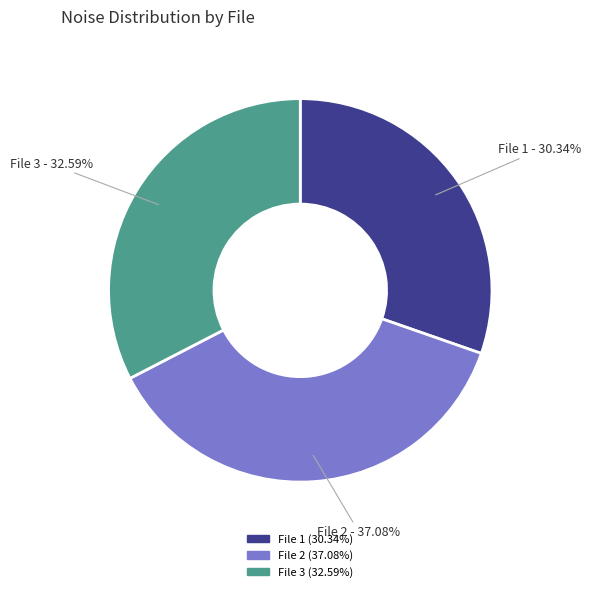

Is there any slice that represents more than half of the pie?

No